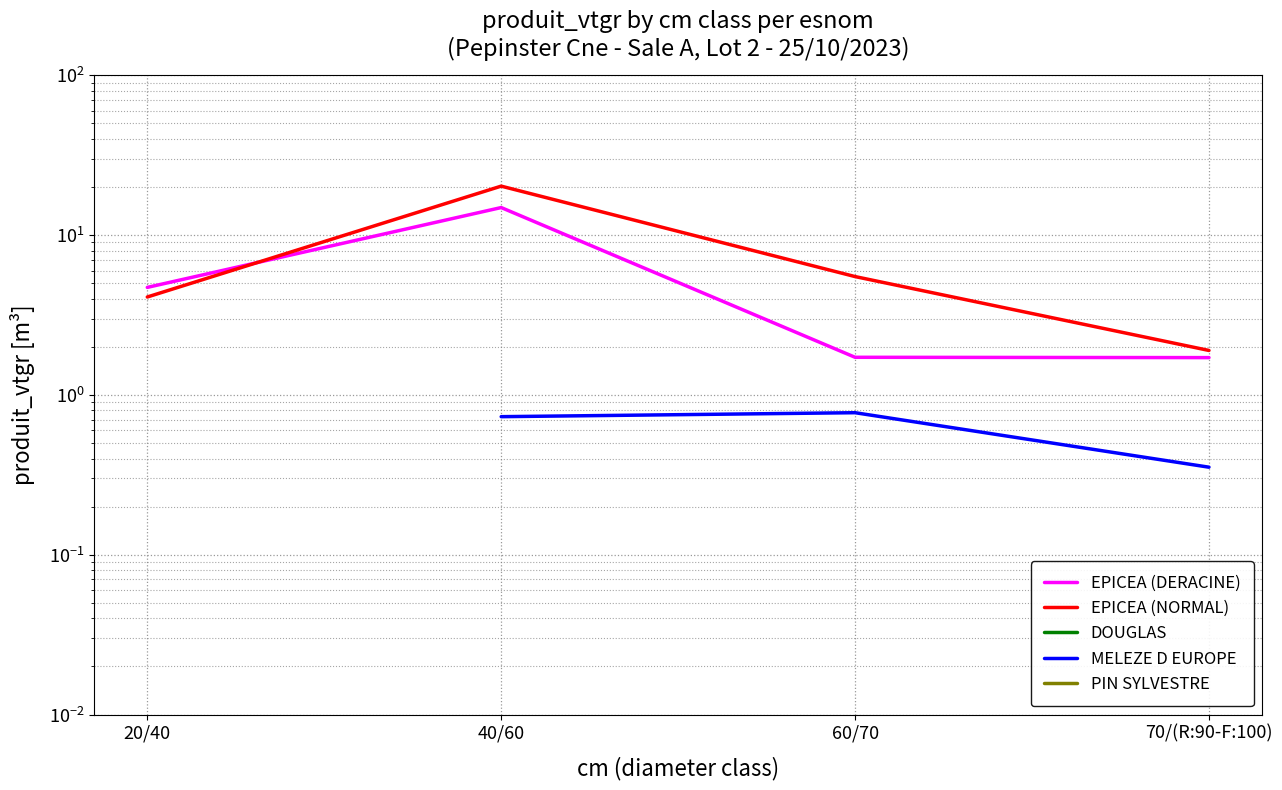

True or false: MELEZE D EUROPE has more than 1 interior local peaks.

False